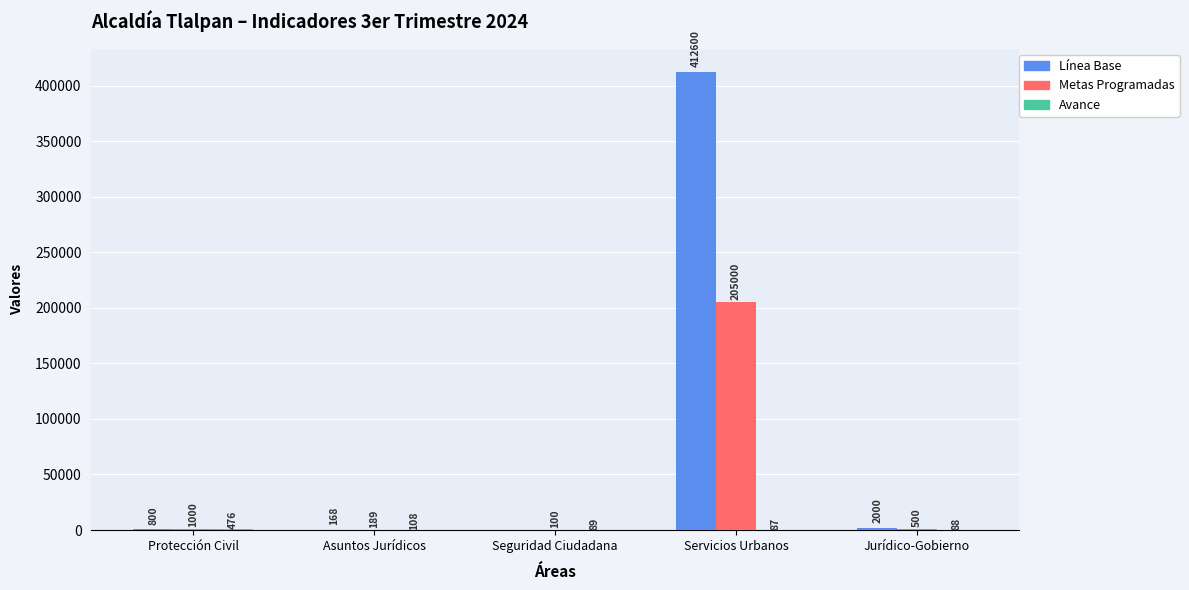

At which label is Línea Base closest to 206300?

Jurídico-Gobierno